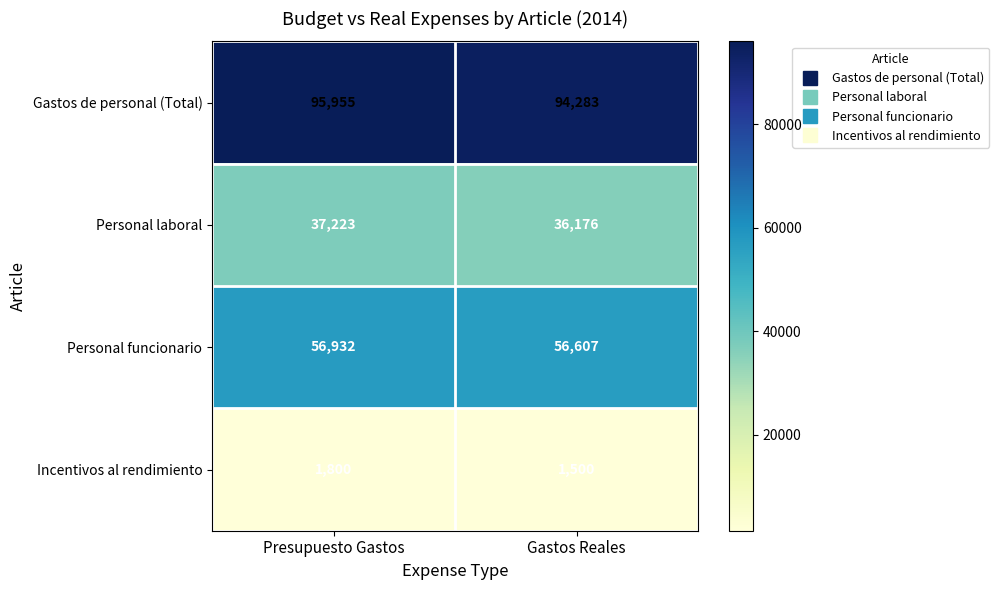

Reading left to right, transcribe all the data shown in this chart.

Gastos de personal (Total): Presupuesto Gastos=95955	Gastos Reales=94283
Personal laboral: Presupuesto Gastos=37223	Gastos Reales=36176
Personal funcionario: Presupuesto Gastos=56932	Gastos Reales=56607
Incentivos al rendimiento: Presupuesto Gastos=1800	Gastos Reales=1500